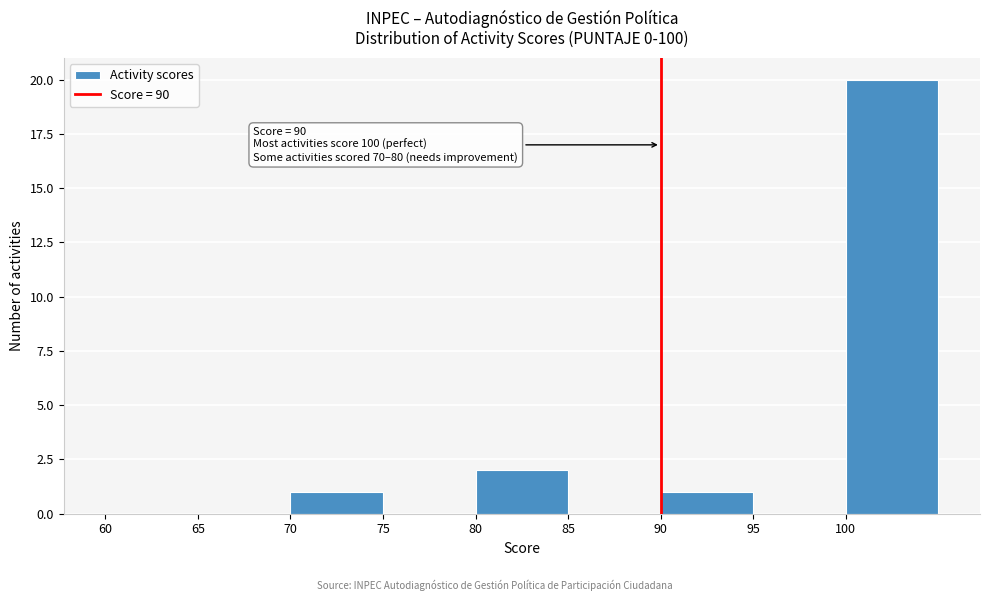

Over which range of the x-axis is the bar tallest?

100 to 105